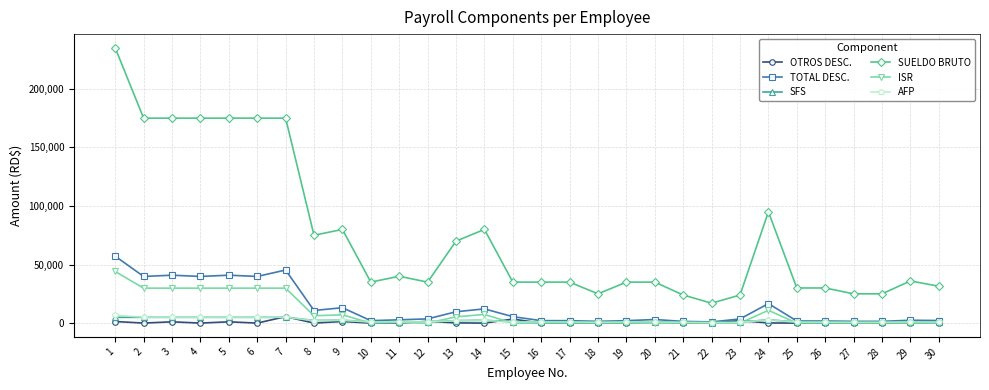

Does the chart display data point markers on the line(s)?

Yes